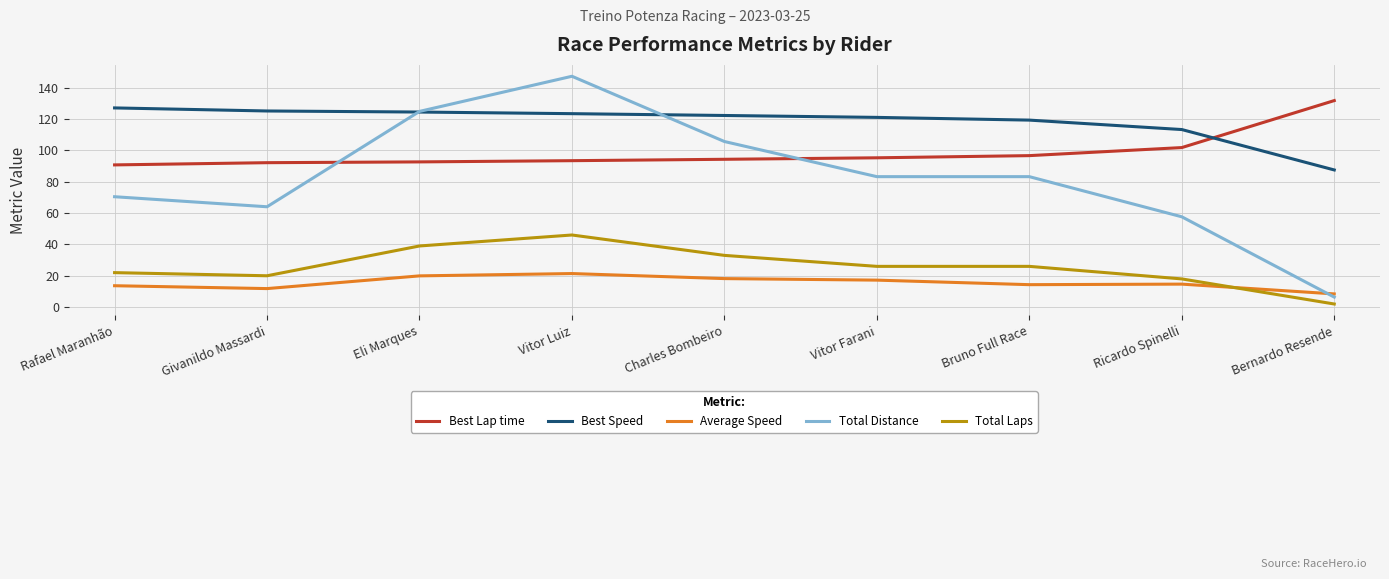

Which series changed the most between Eli Marques and Charles Bombeiro?

Total Distance